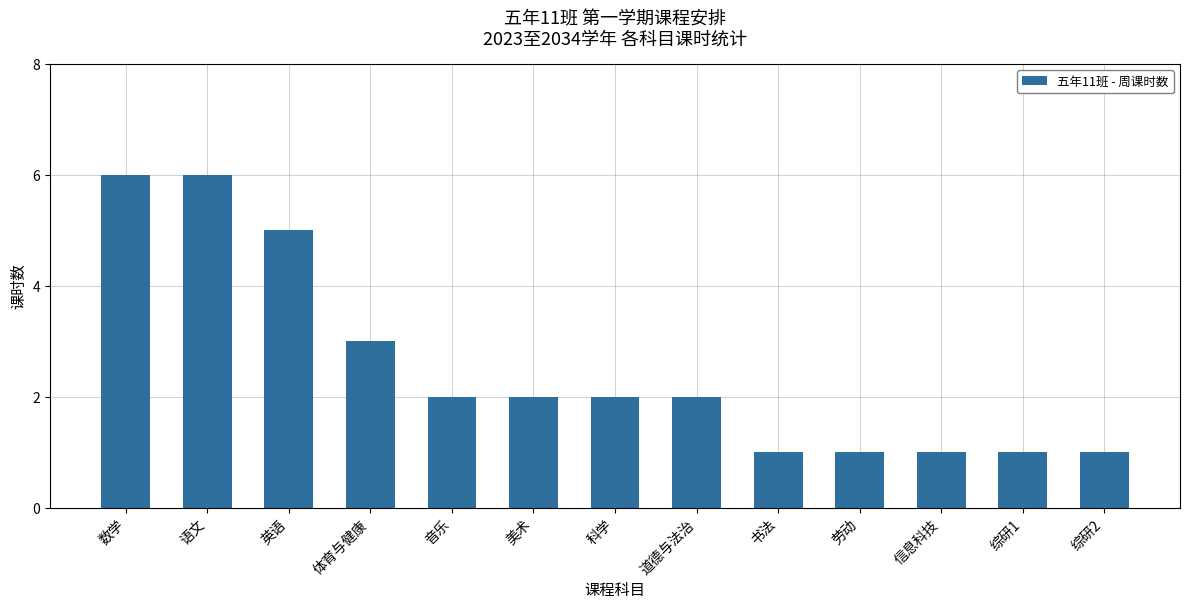

What is the change in value from 音乐 to 综研1?

-1